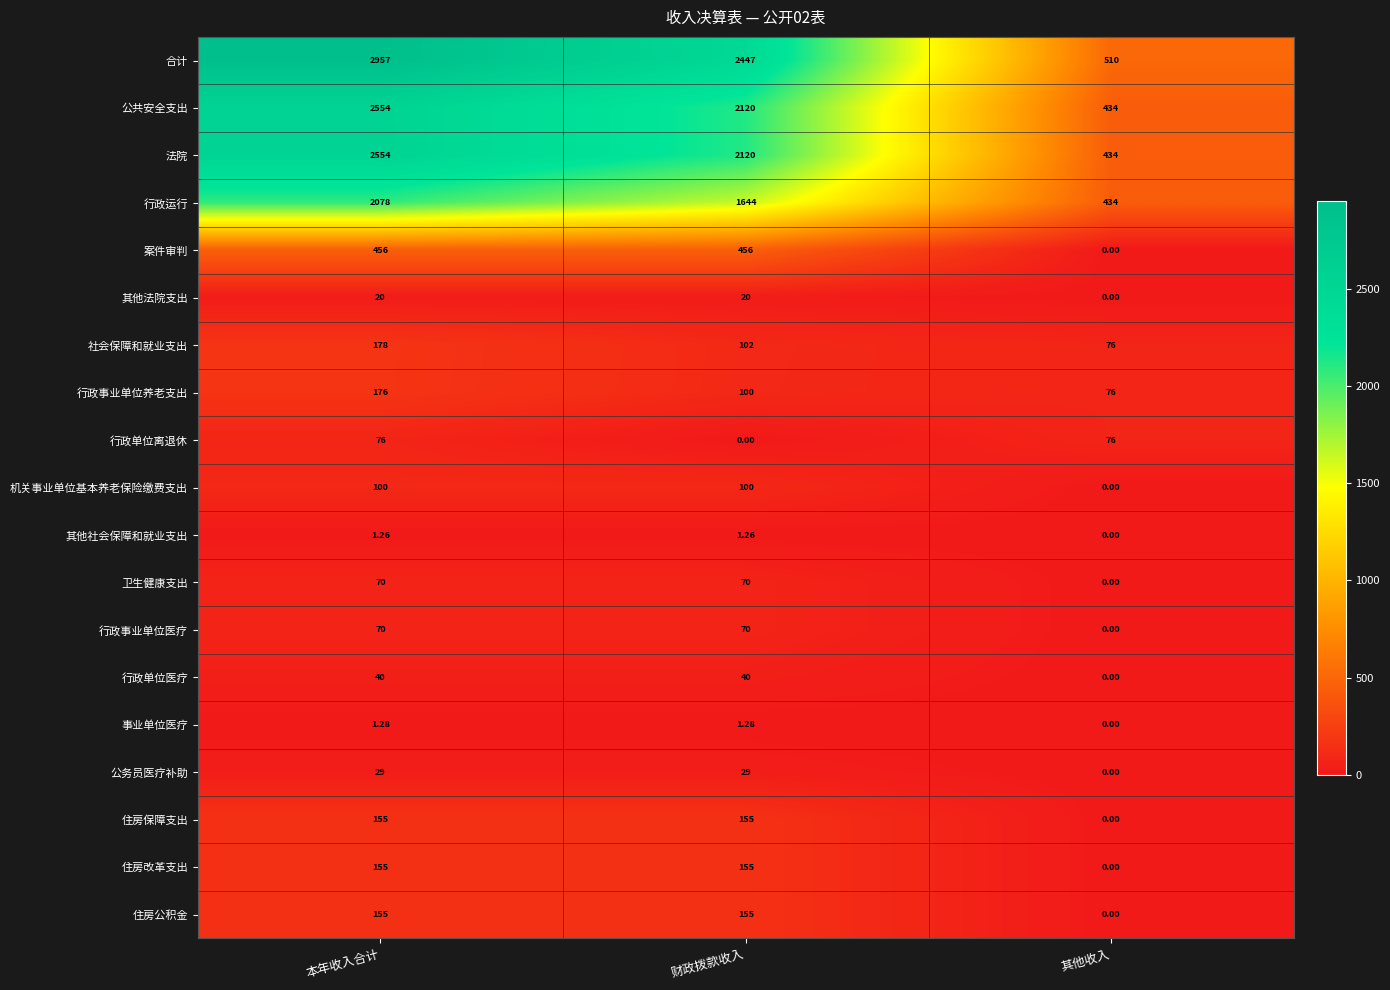

Count the number of data series in this chart.

19